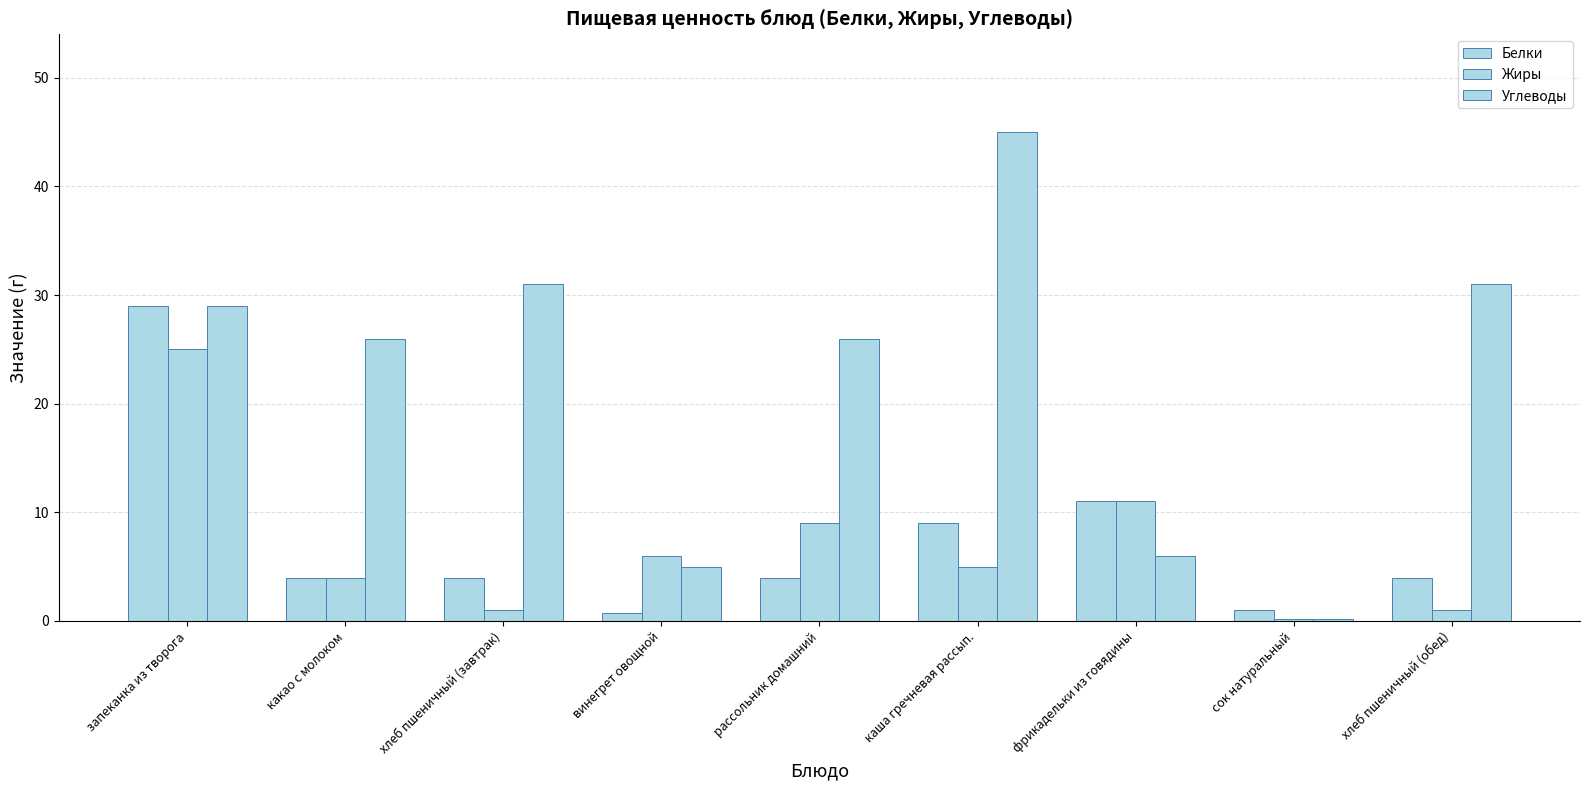

At how many categories does at least one series exceed 33?

1